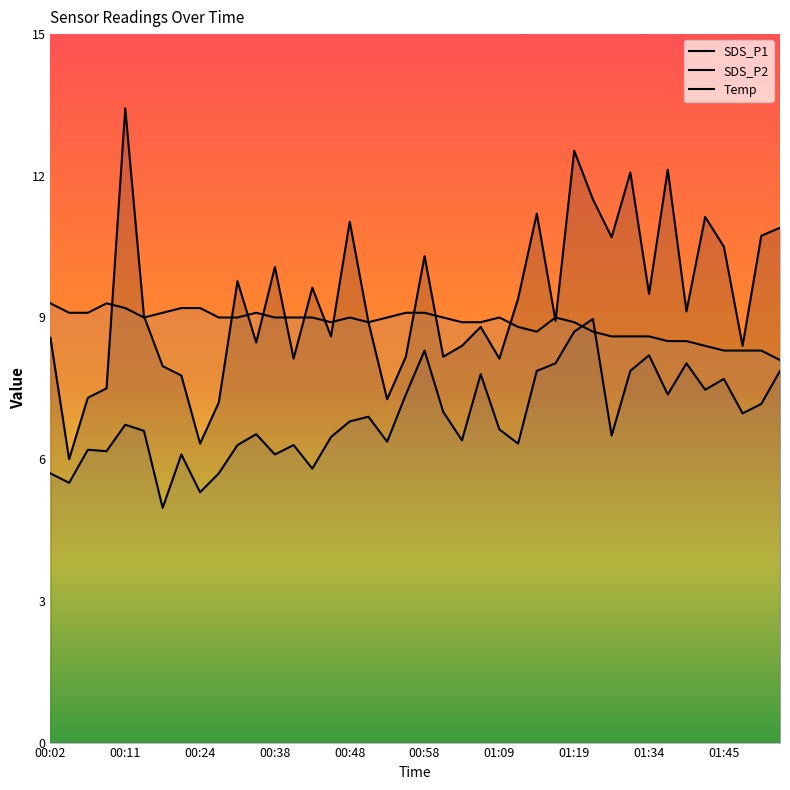

Where is SDS_P1 nearest to the value 9?

00:58